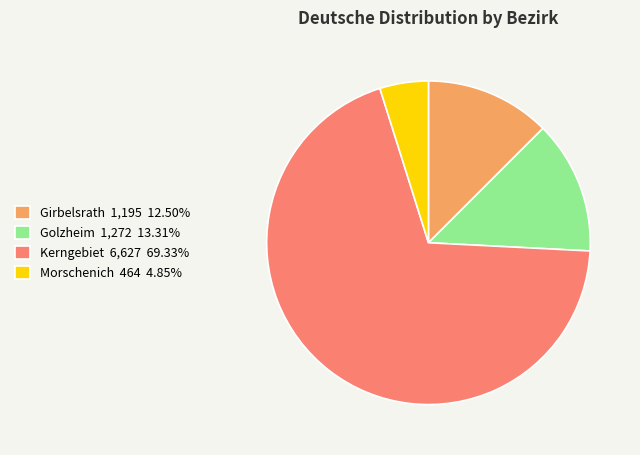

Is the sum of Morschenich 464 4.85% and Girbelsrath 1,195 12.50% greater than half?

No